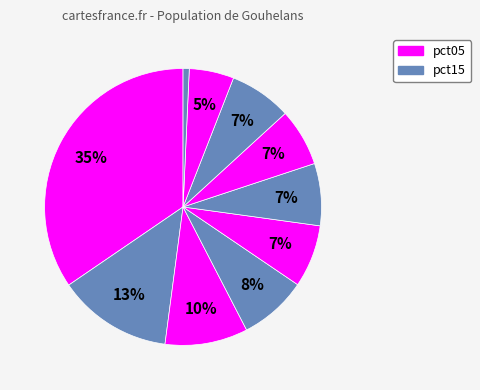

How many segments does this pie chart have?

10